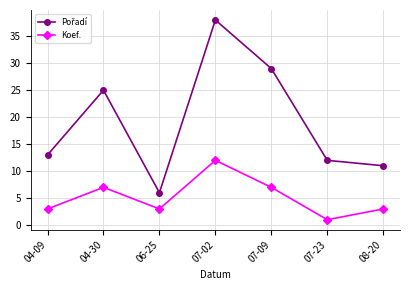

What is the highest value of the Koef. series?

12